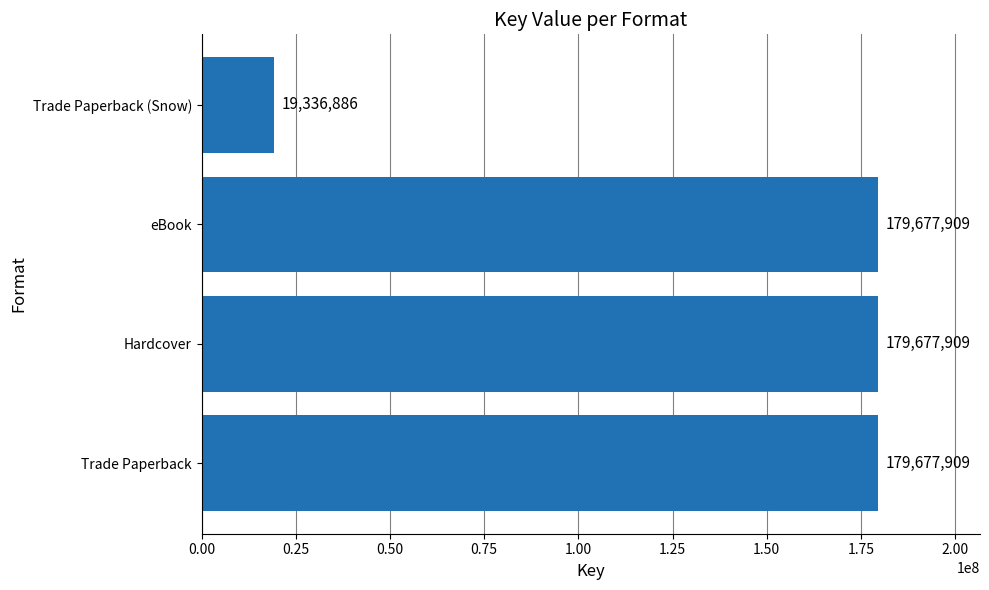

How many series are shown in this chart?

1